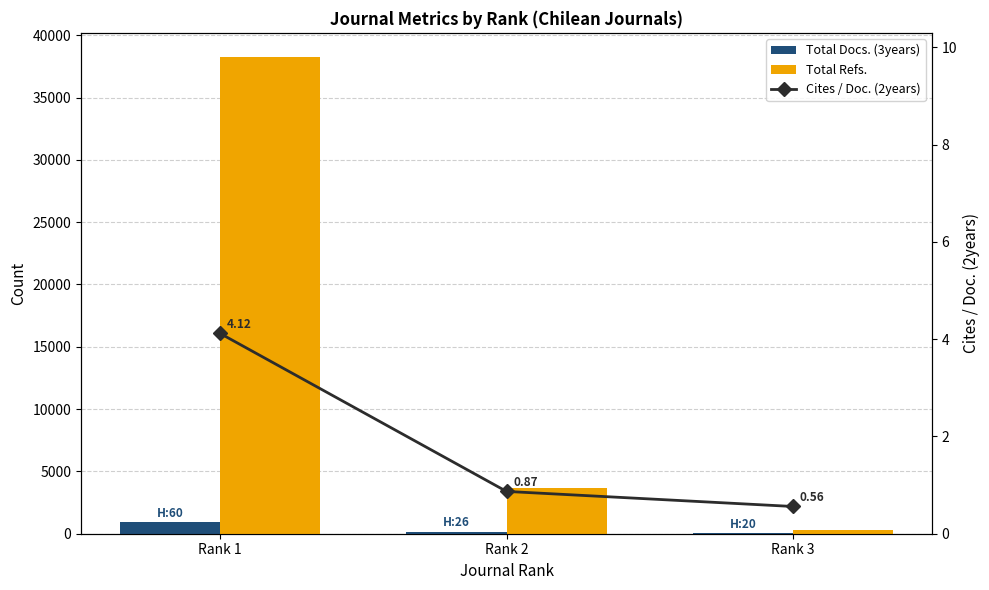

What is the lowest value of the Total Refs. series?

300.0